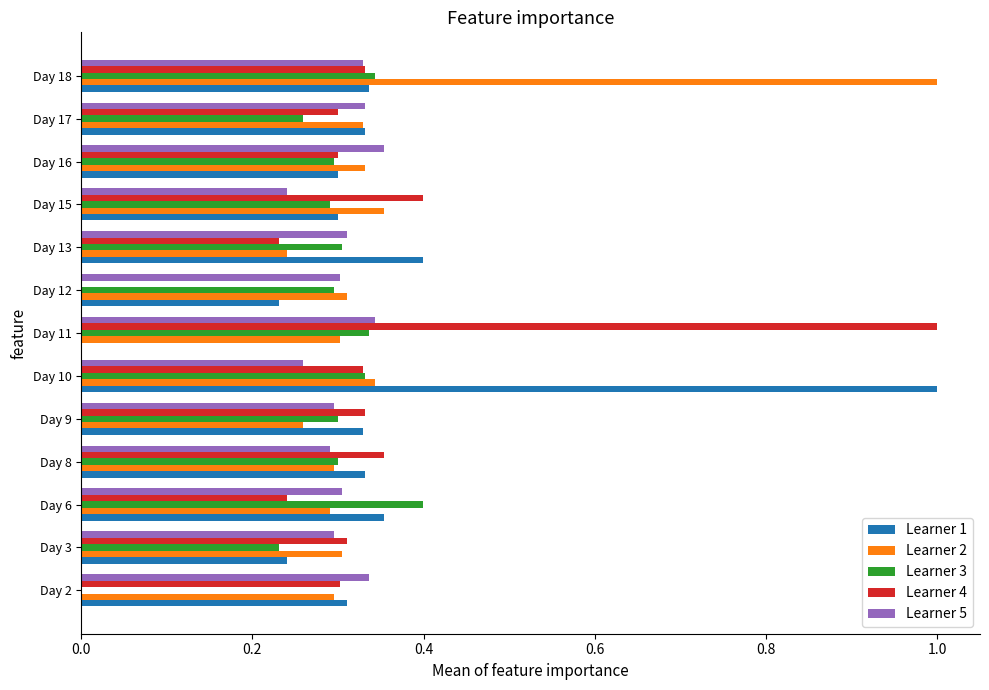

True or false: Learner 4 has a value of 0.5 at Day 3.

False